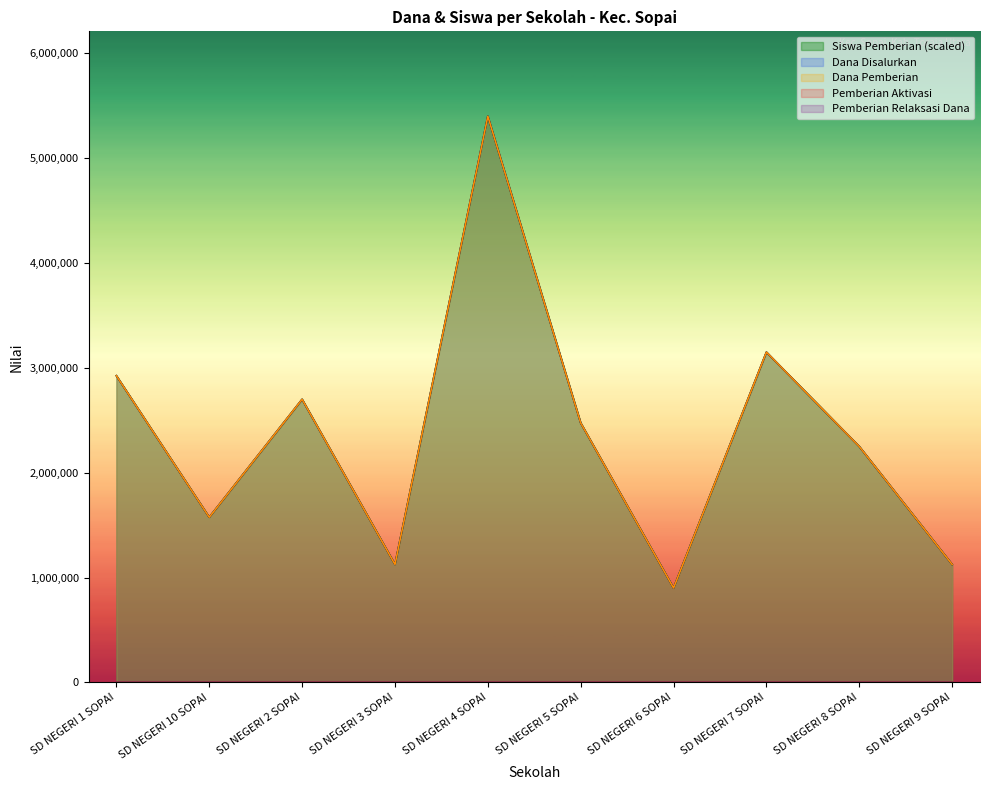

What is the sum of all Dana Disalurkan values?

23625000